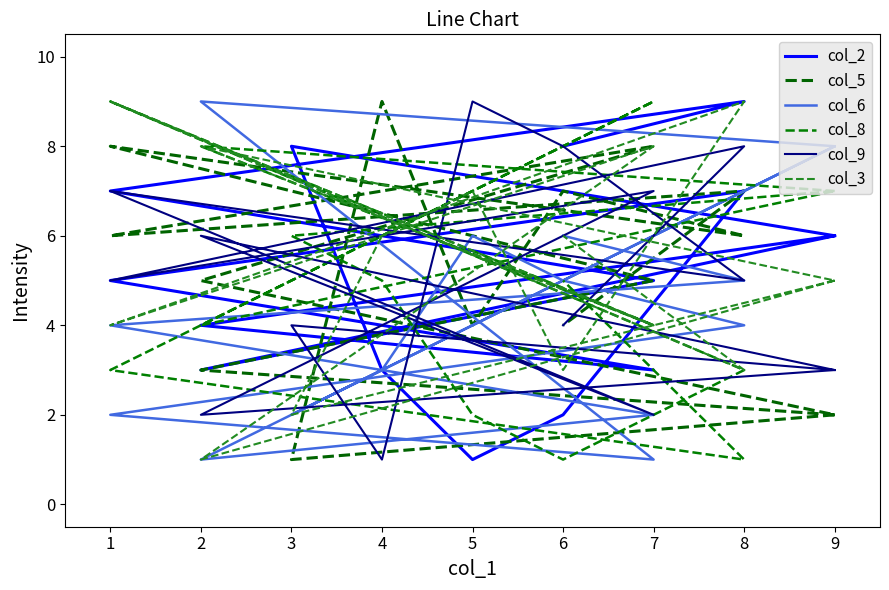

Which series has the largest range (max minus min)?

col_2